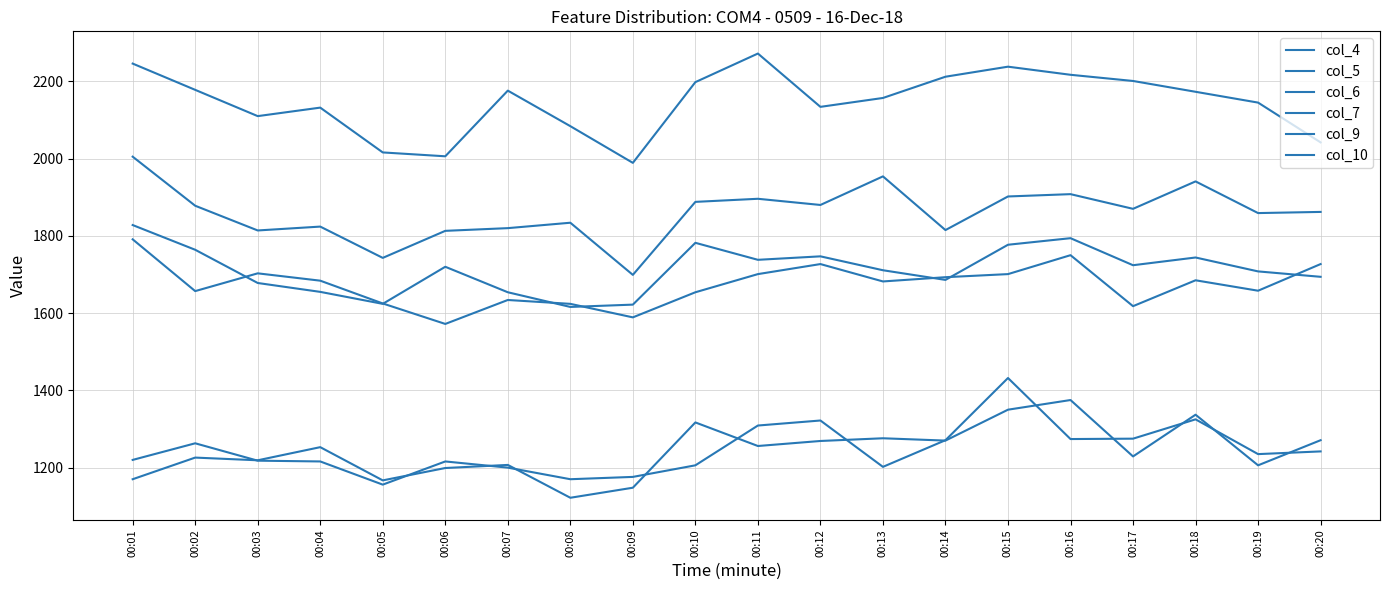

What is the minimum value shown in the chart?

1122